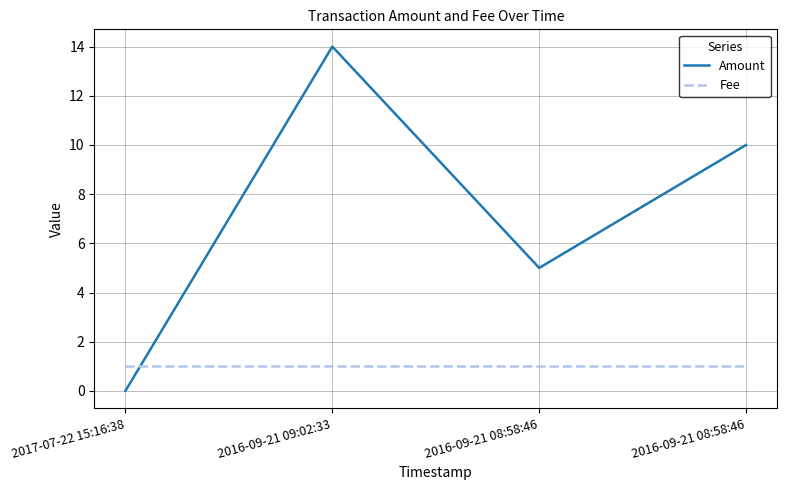

How many lines are shown in the chart?

2